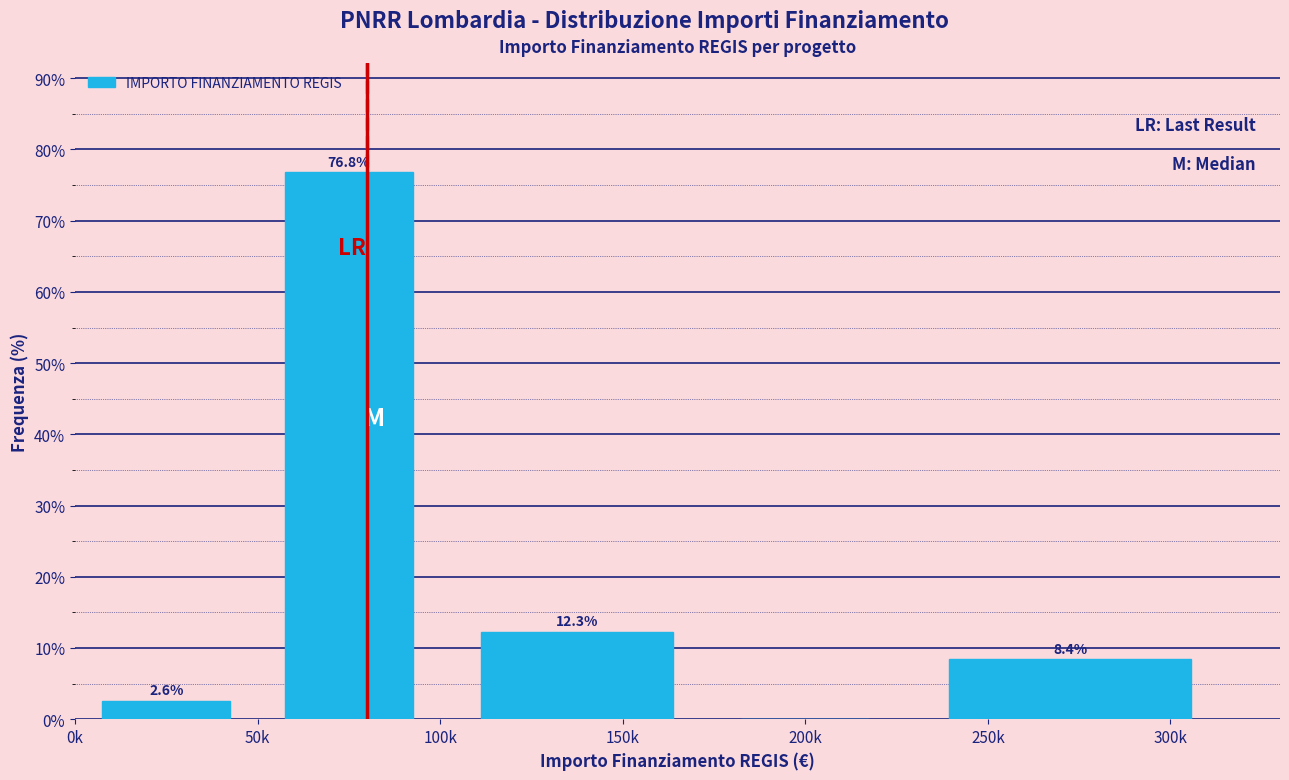

Reading left to right, transcribe all the data shown in this chart.

0k=2.6	50k=76.8	150k=12.3	200k=0.0	250k=8.4